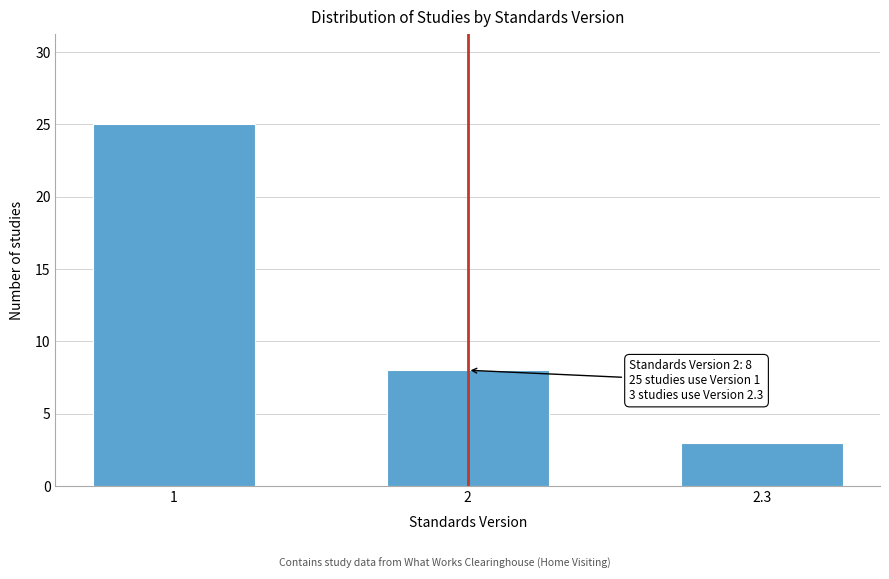

Reading left to right, list all the values displayed in this chart.

25	8	3